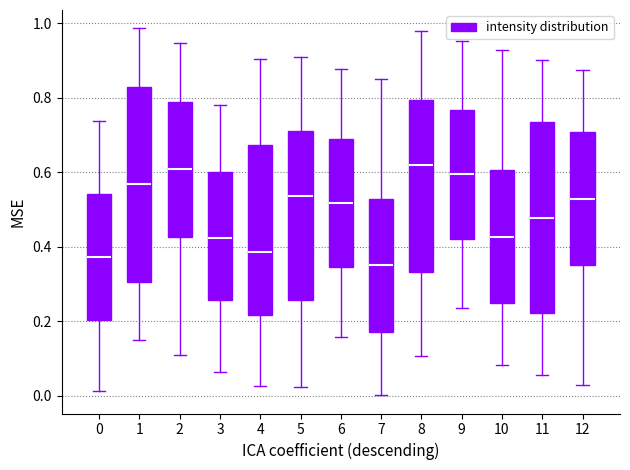

Reading left to right, read every box against the y-axis: the position of its median line, the range the box covers, and the ends of its whiskers. The values are not printed on the chart, so give them approximately, as read against the axis.

0: median 0.38, box 0.20 to 0.54, whiskers 0.02 to 0.74
1: median 0.56, box 0.30 to 0.82, whiskers 0.14 to 0.98
2: median 0.60, box 0.42 to 0.78, whiskers 0.10 to 0.94
3: median 0.42, box 0.26 to 0.60, whiskers 0.06 to 0.78
4: median 0.38, box 0.22 to 0.68, whiskers 0.02 to 0.90
5: median 0.54, box 0.26 to 0.72, whiskers 0.02 to 0.90
6: median 0.52, box 0.34 to 0.68, whiskers 0.16 to 0.88
7: median 0.34, box 0.18 to 0.52, whiskers 0.00 to 0.84
8: median 0.62, box 0.34 to 0.80, whiskers 0.10 to 0.98
9: median 0.60, box 0.42 to 0.76, whiskers 0.24 to 0.96
10: median 0.42, box 0.24 to 0.60, whiskers 0.08 to 0.92
11: median 0.48, box 0.22 to 0.74, whiskers 0.06 to 0.90
12: median 0.52, box 0.34 to 0.70, whiskers 0.02 to 0.88